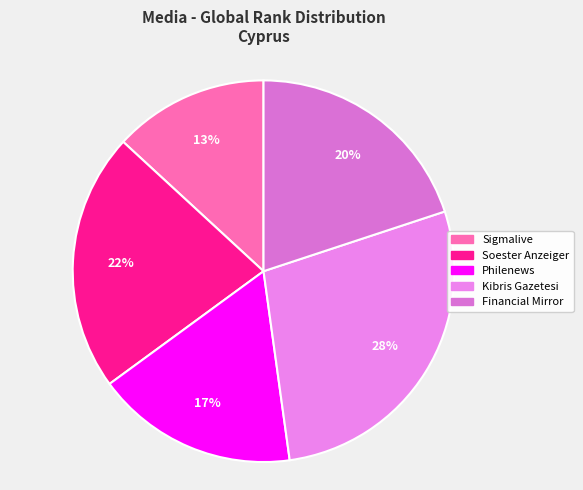

True or false: Financial Mirror accounts for 29% of the total.

False